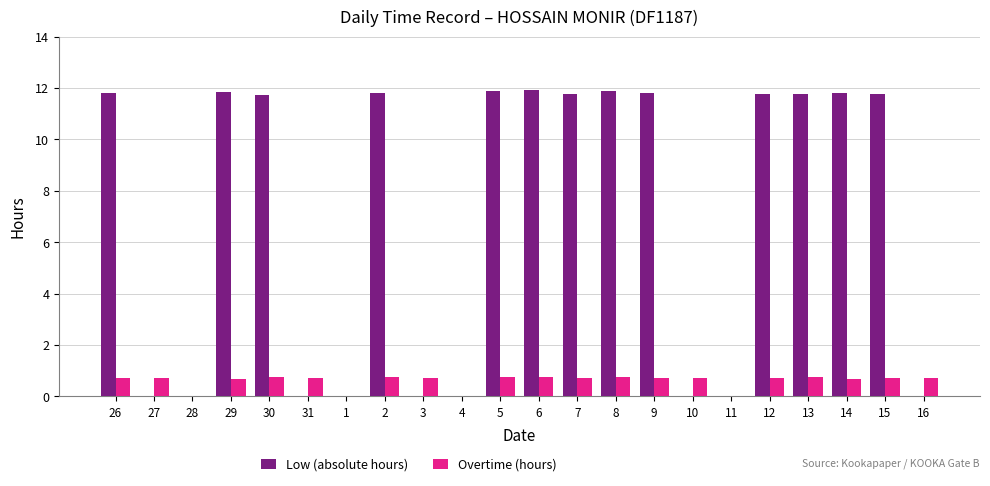

How many data points does each series have?

22